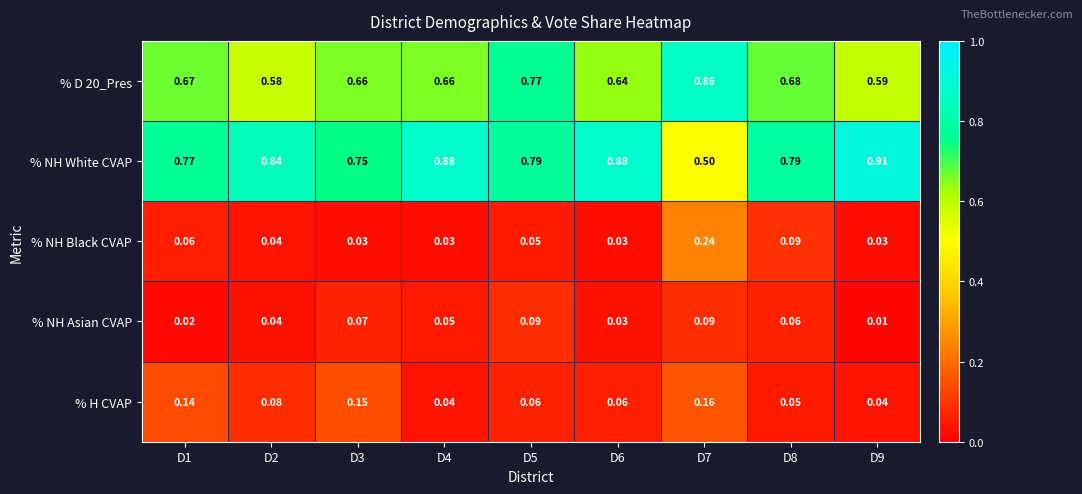

Which series has the widest spread of values?

% NH White CVAP